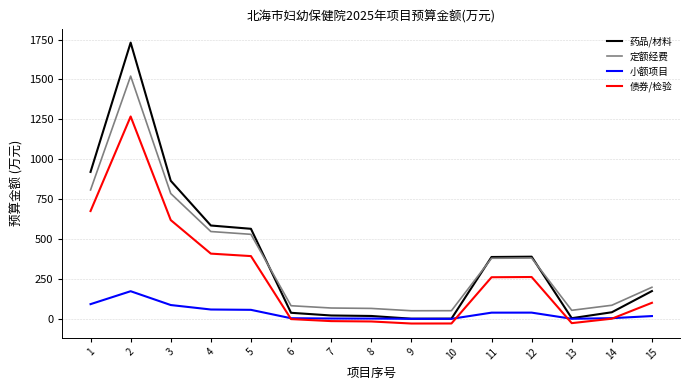

Does the chart display data point markers on the line(s)?

No